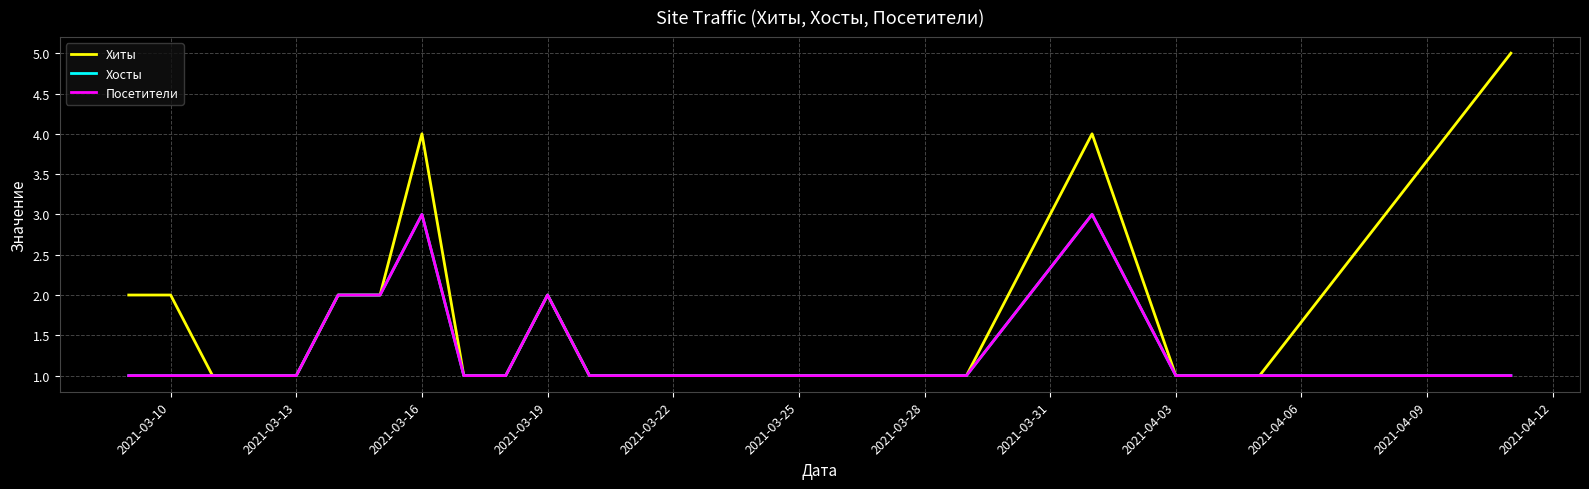

True or false: Хосты and Хиты cross at least once.

False